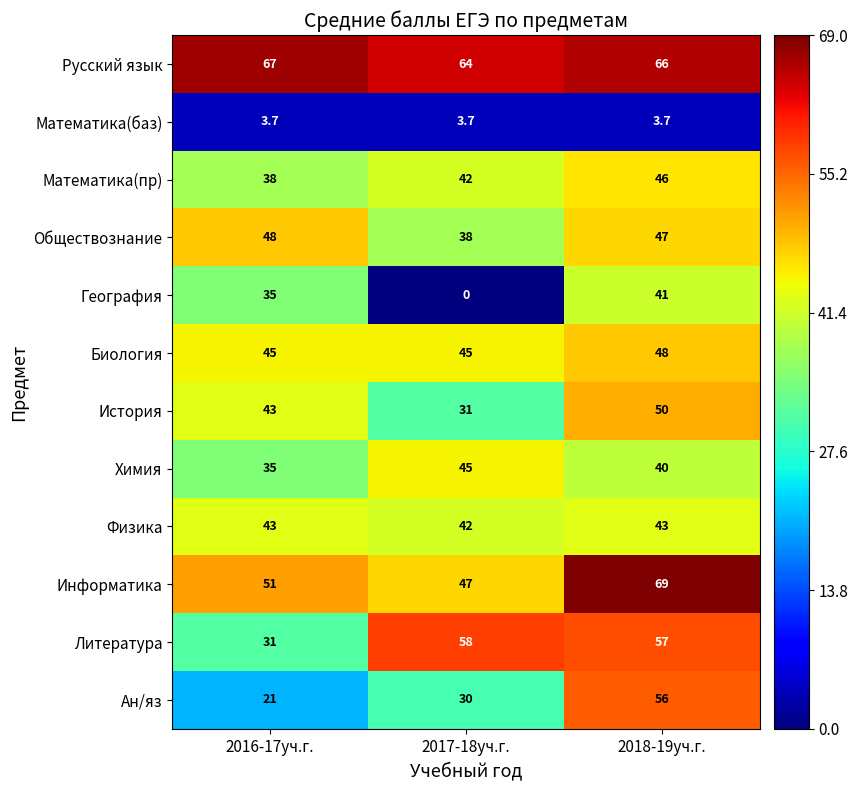

True or false: Физика has a value of 61.7 at 2017-18уч.г..

False